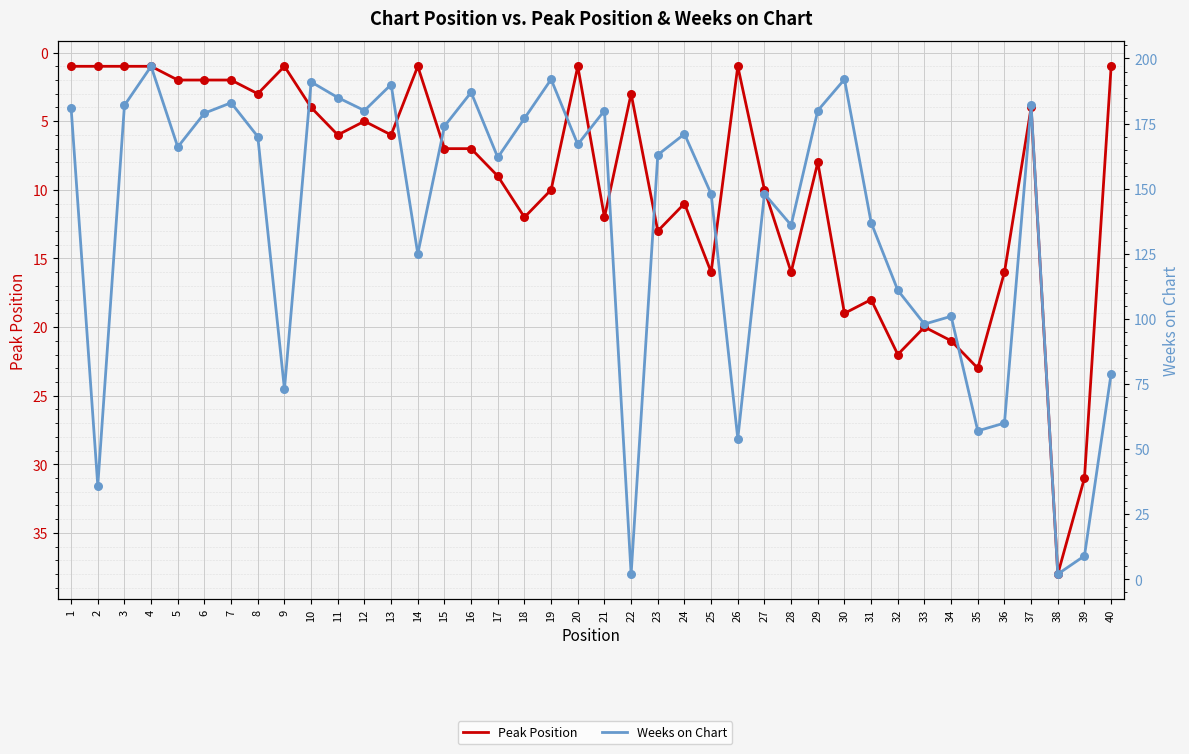

Which series reaches the minimum Y coordinate?

Peak Position